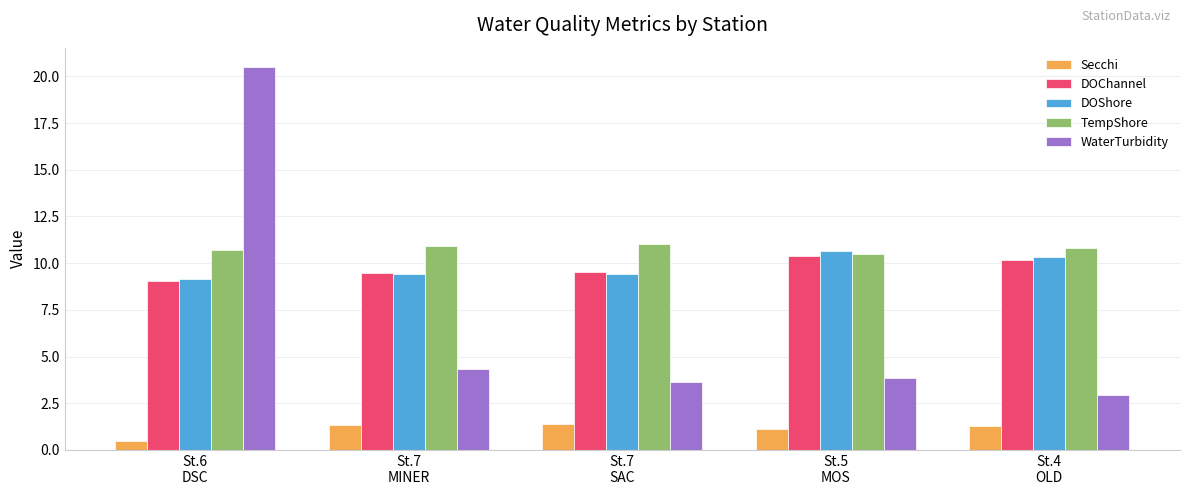

At which label does DOShore reach its peak?

St.5
MOS